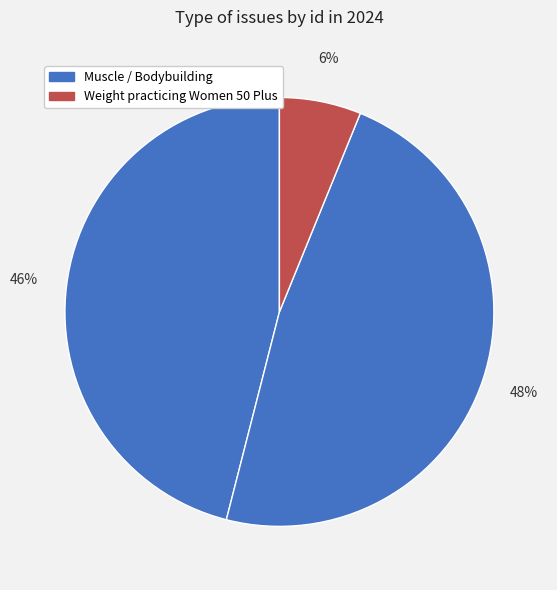

How many segments does this pie chart have?

3